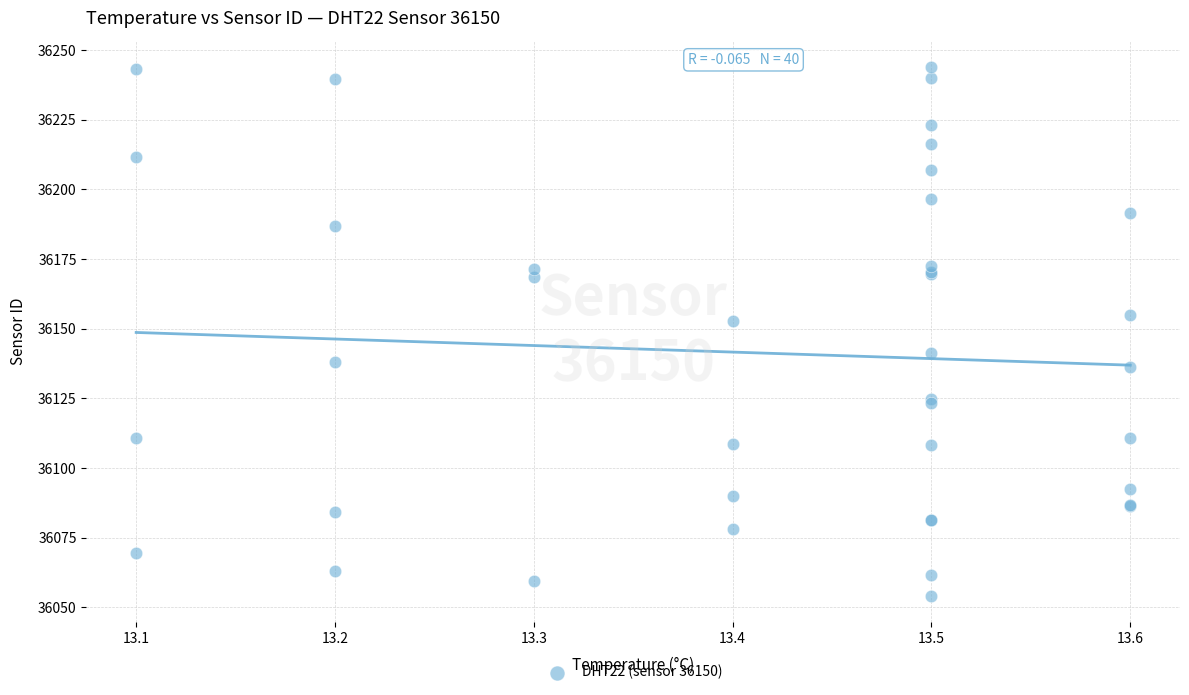

What Y value in the scatter plot is closest to 36149?

36152.8